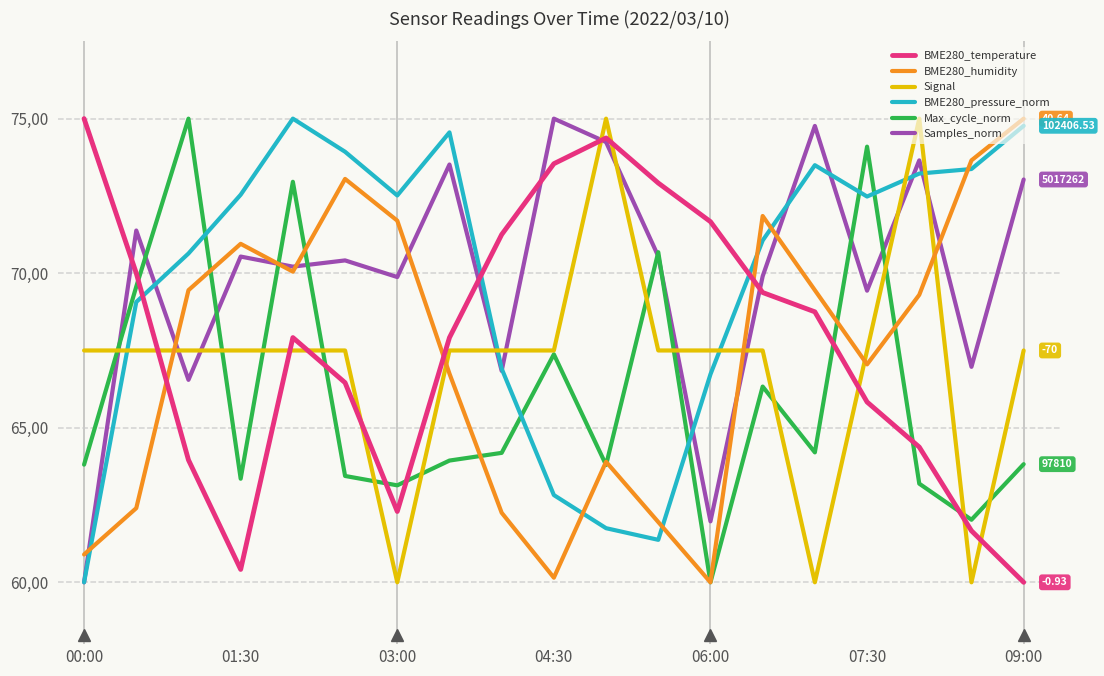

What are all the series names shown in the legend?

BME280_temperature, BME280_humidity, Signal, BME280_pressure_norm, Max_cycle_norm, Samples_norm